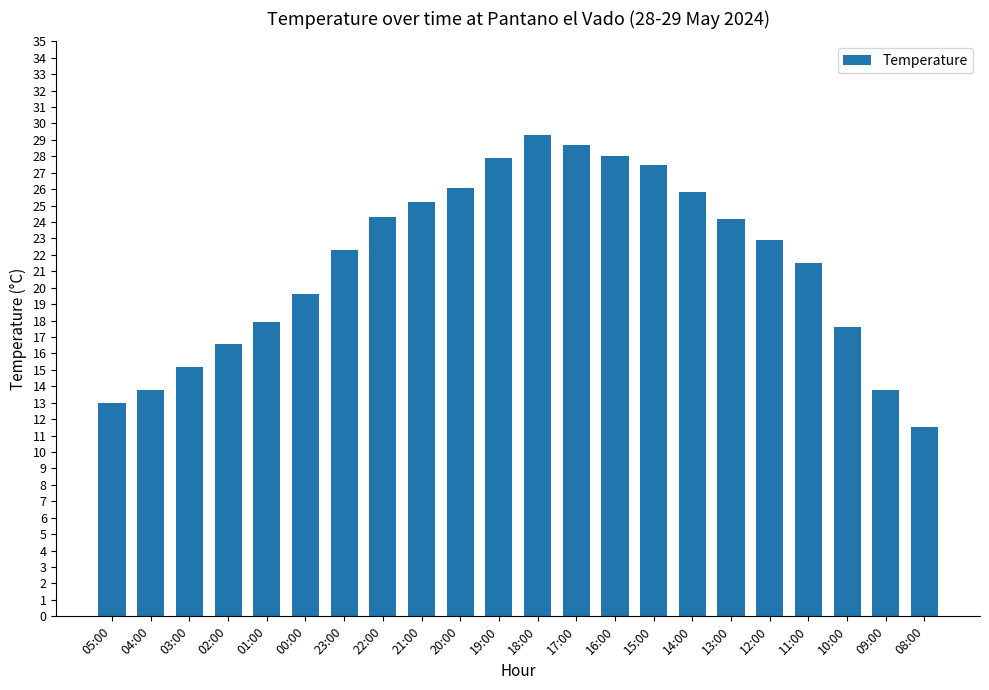

The chart shows a value of 6.1 at 17:00. True or false?

False